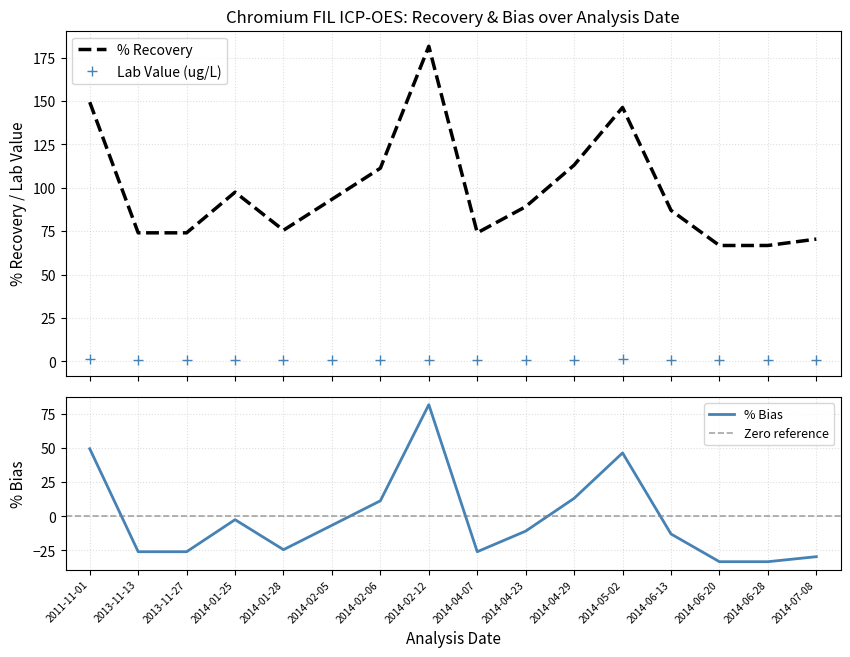

Which category has the highest value in the % Bias series?

2014-02-12